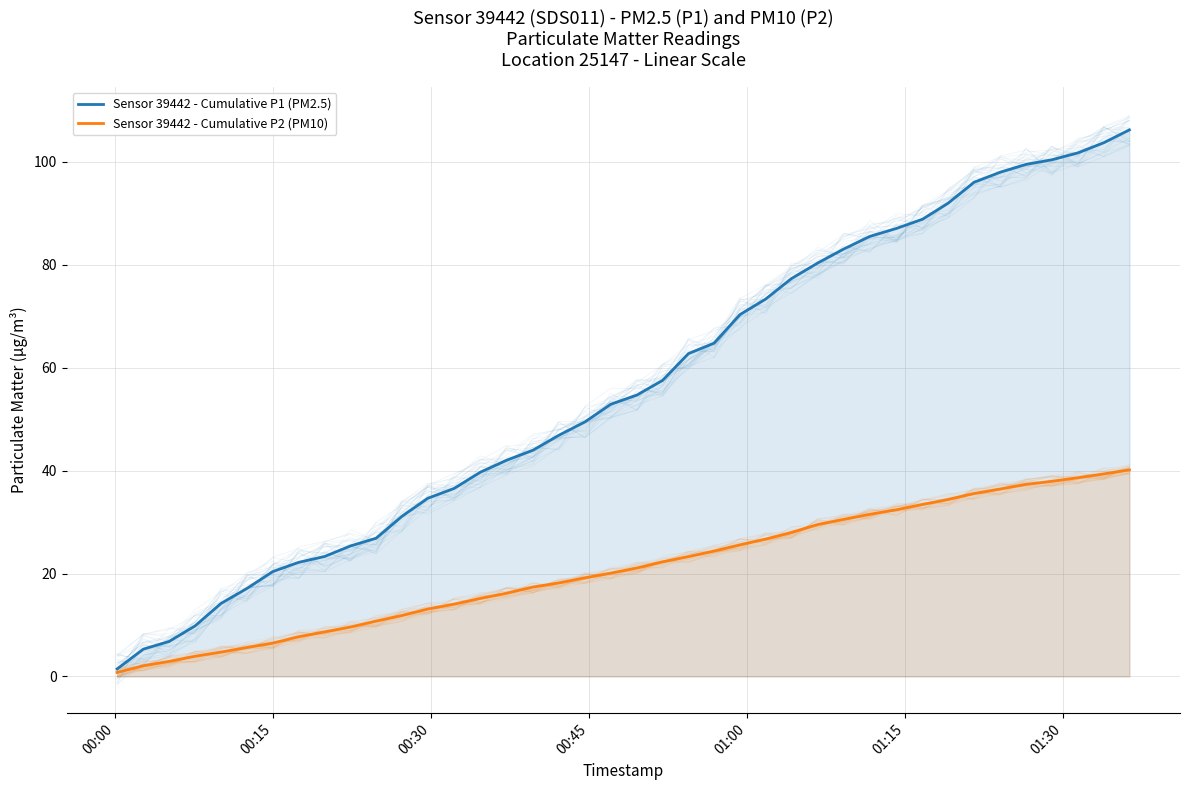

Reading left to right, what are all the values shown in this chart?

Sensor 39442 - Cumulative P1 (PM2.5): 1.4	5.3	6.8	9.8	14.2	17.1	20.4	22.2	23.3	25.4	26.9	31.1	34.6	36.5	39.7	42.0	44.0	46.9	49.5	52.9	54.7	57.5	62.8	64.8	70.3	73.4	77.3	80.4	83.1	85.5	87.1	88.9	92.0	96.1	98.0	99.5	100.4	101.8	103.7	106.2
Sensor 39442 - Cumulative P2 (PM10): 0.8	2.1	2.9	3.9	4.7	5.6	6.5	7.7	8.7	9.6	10.8	11.8	13.1	14.0	15.1	16.2	17.4	18.2	19.2	20.1	21.1	22.3	23.3	24.4	25.6	26.7	28.0	29.5	30.5	31.5	32.4	33.4	34.4	35.5	36.4	37.3	37.9	38.6	39.4	40.2